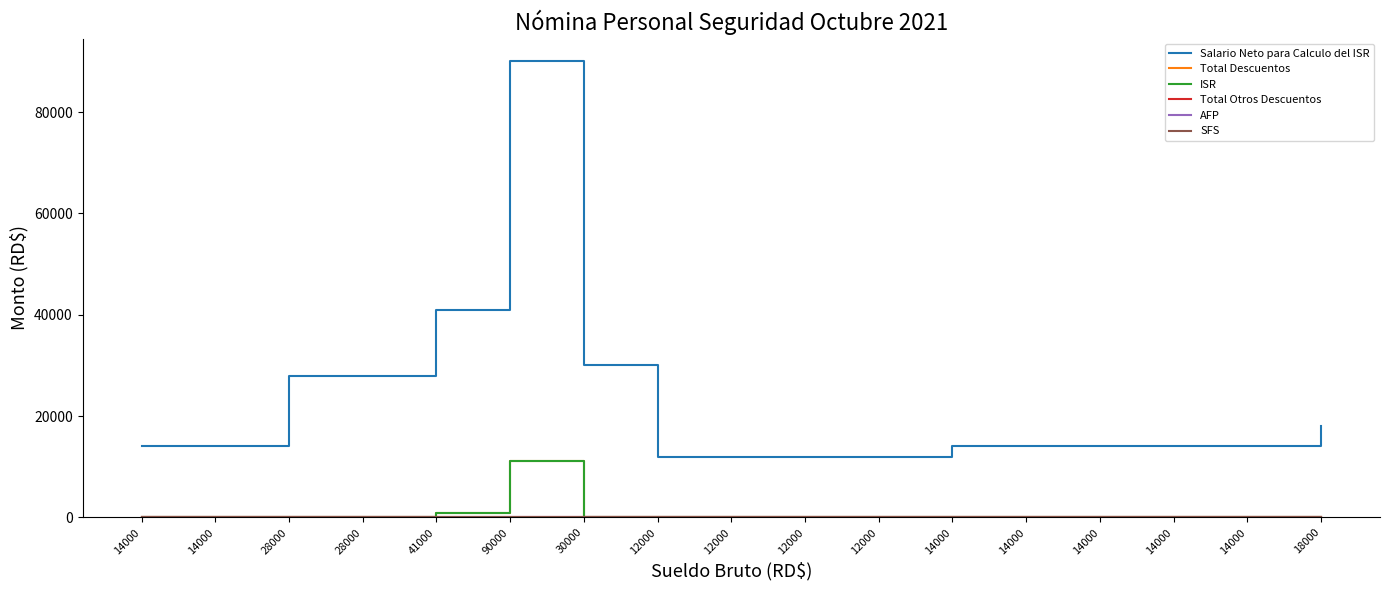

Does the chart display data point markers on the line(s)?

No